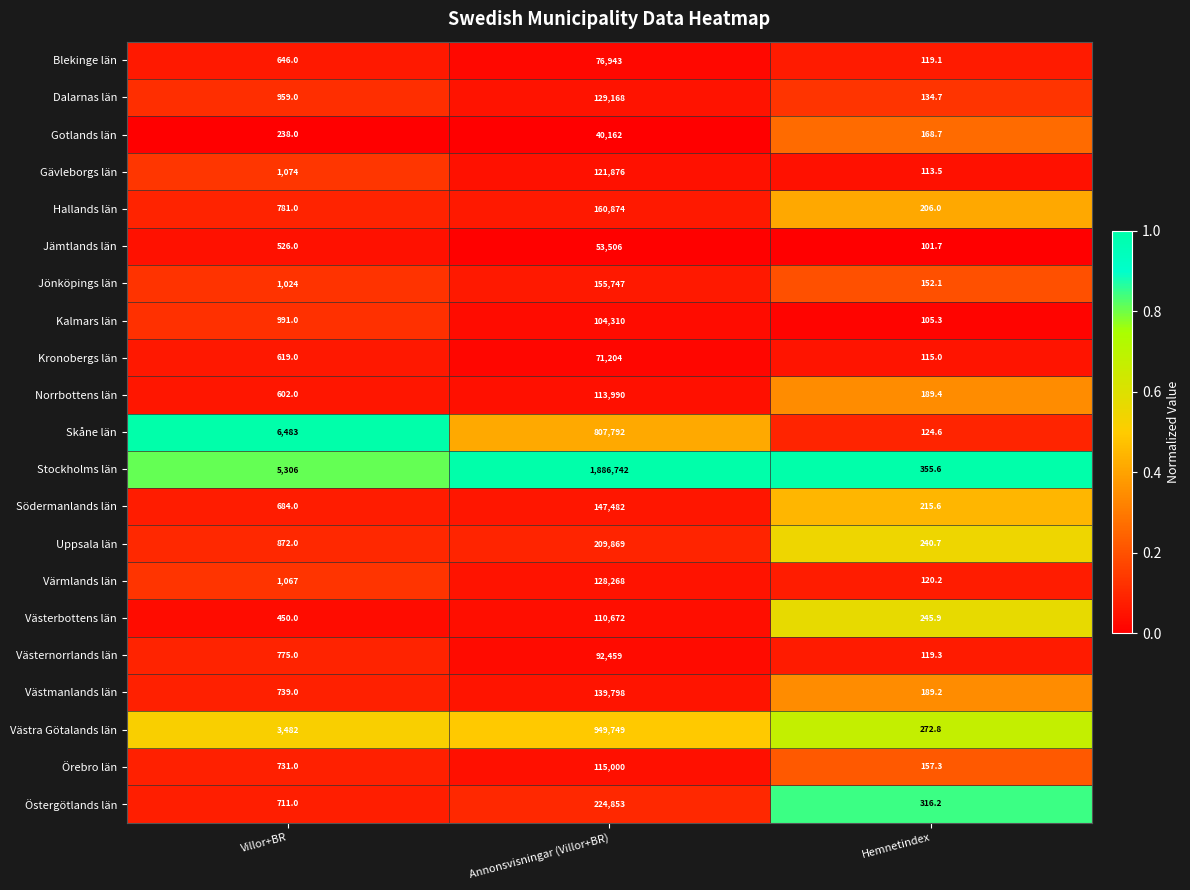

Which series changed the most between Annonsvisningar (Villor+BR) and Hemnetindex?

Stockholms län